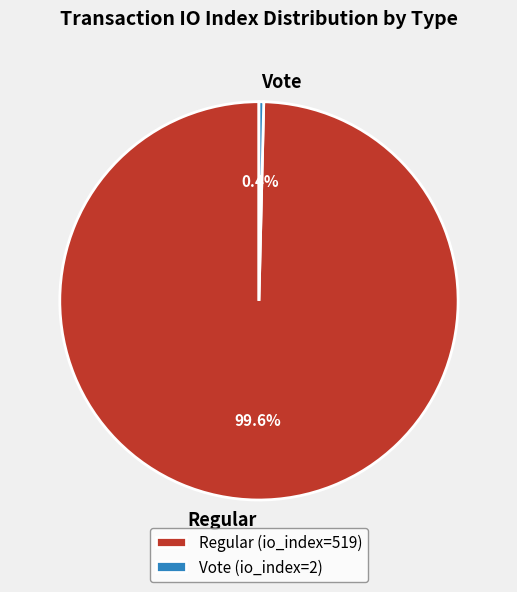

To the nearest percent, what is the average slice percentage?

50%